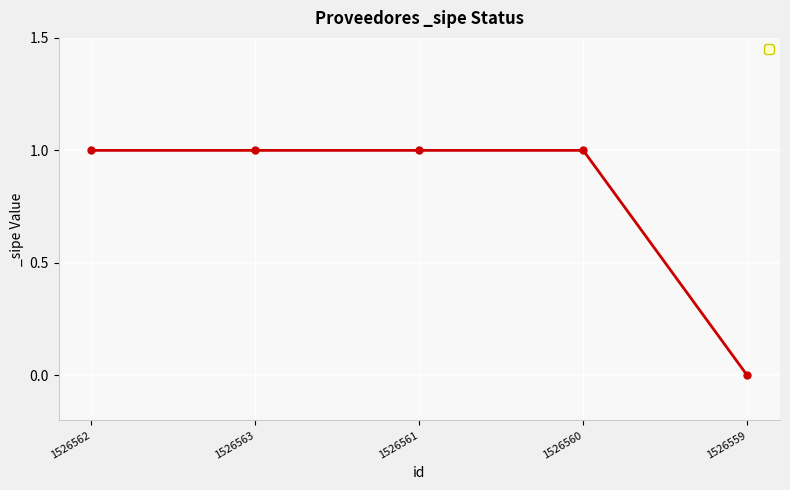

Approximately how many times larger is the value at 1526563 compared to 1526560?

1.0